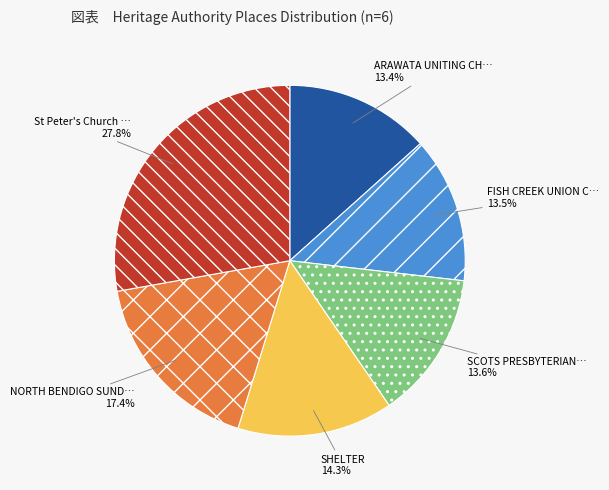

Is there any slice that represents more than half of the pie?

No